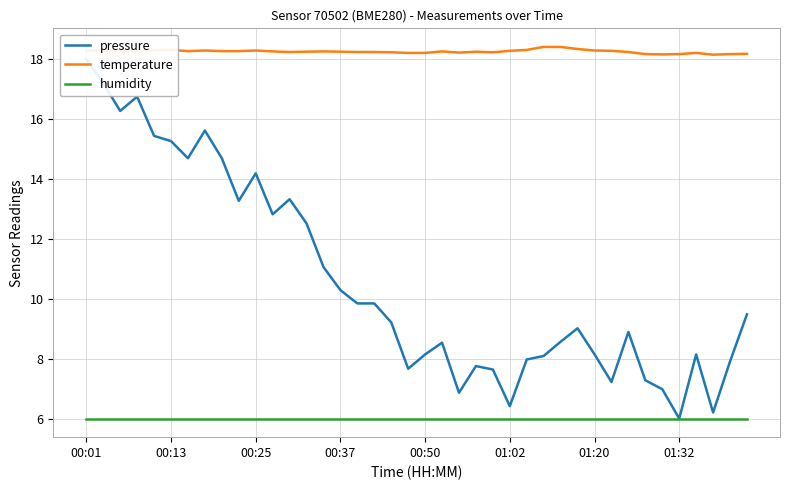

What is the minimum value for humidity?

6.0